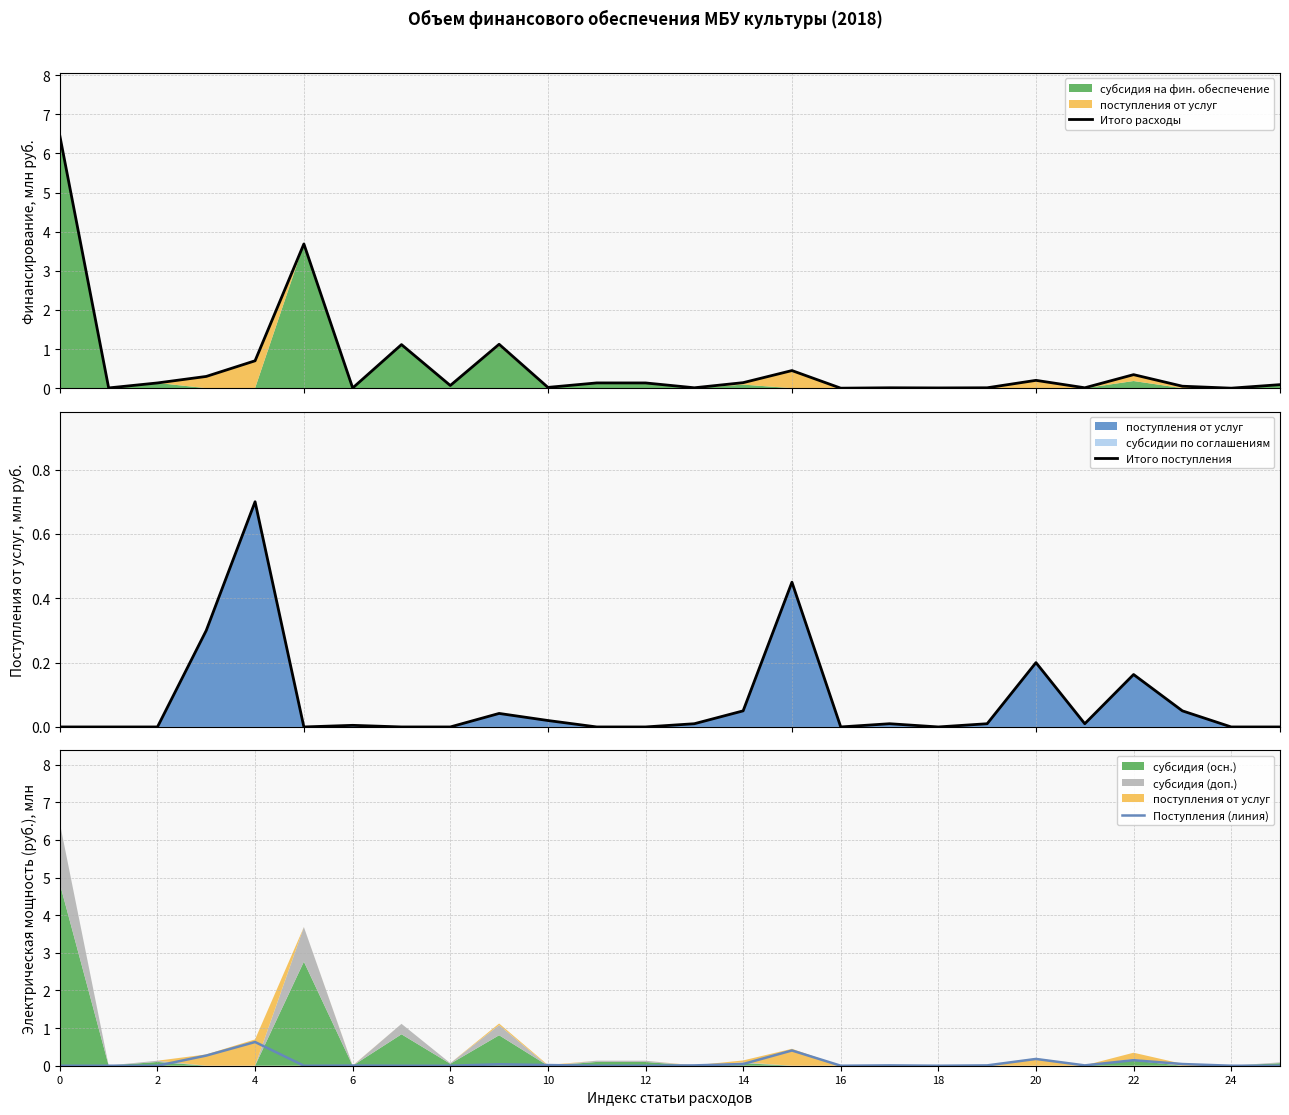

True or false: Итого расходы has a value of 0.1 at 22.

True